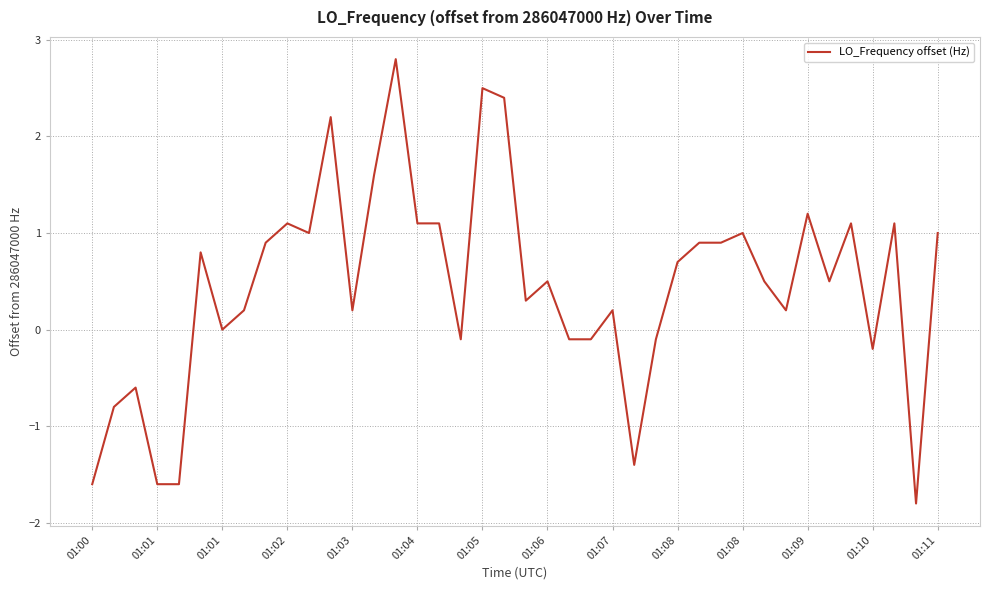

How many lines are shown in the chart?

1